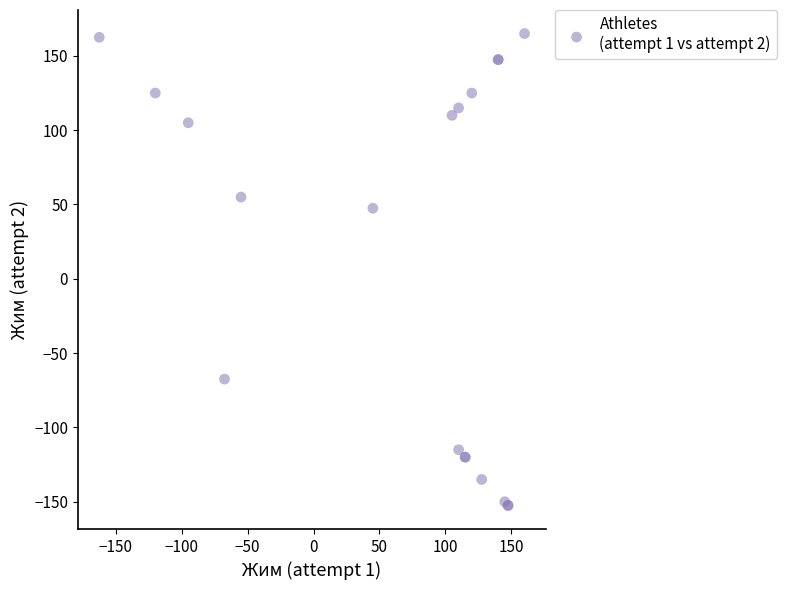

What Y value in the scatter plot is closest to 6?

47.5